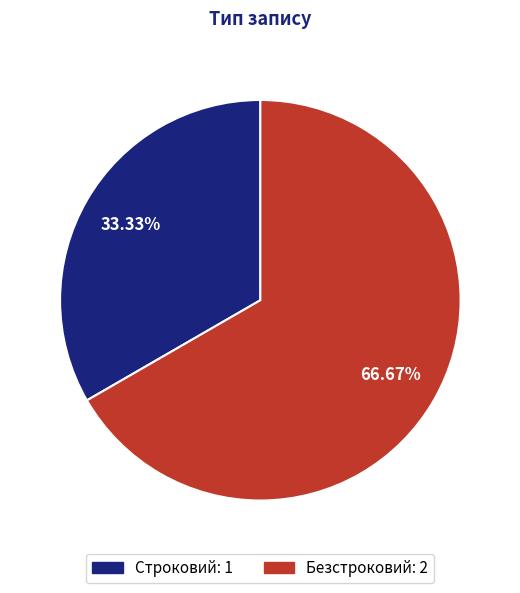

To the nearest percent, what is the combined percentage of Строковий and Безстроковий?

100%